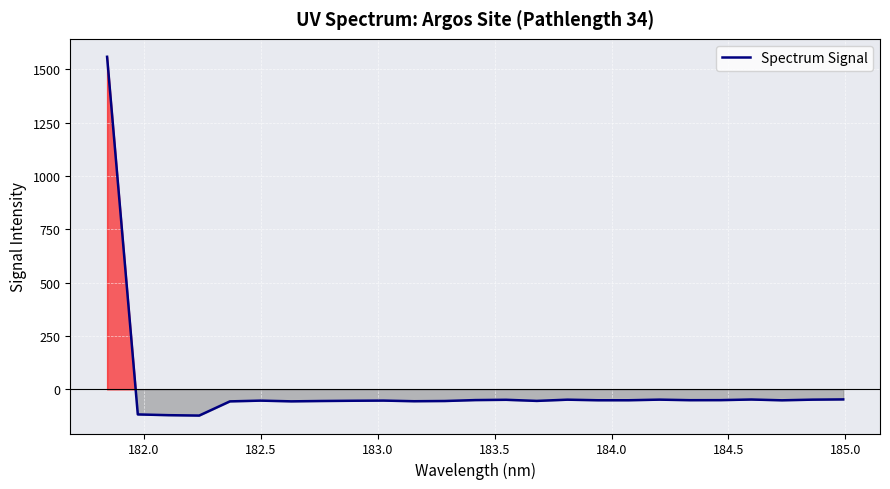

What is the minimum value shown in the chart?

-122.6